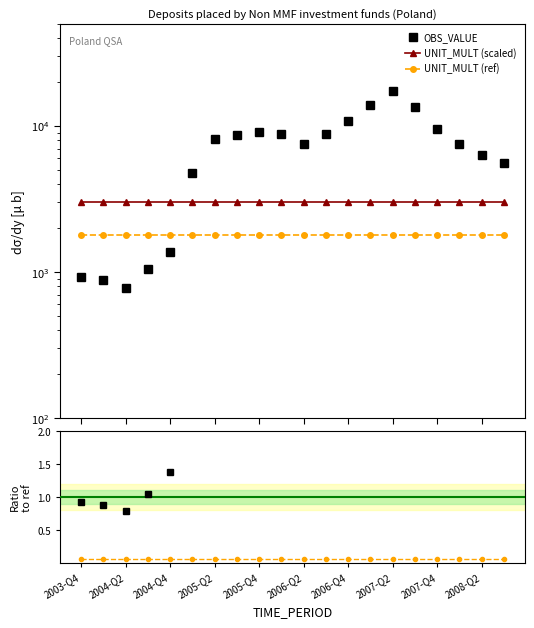

True or false: UNIT_MULT and UNIT_MULT (scaled) cross at least once.

False